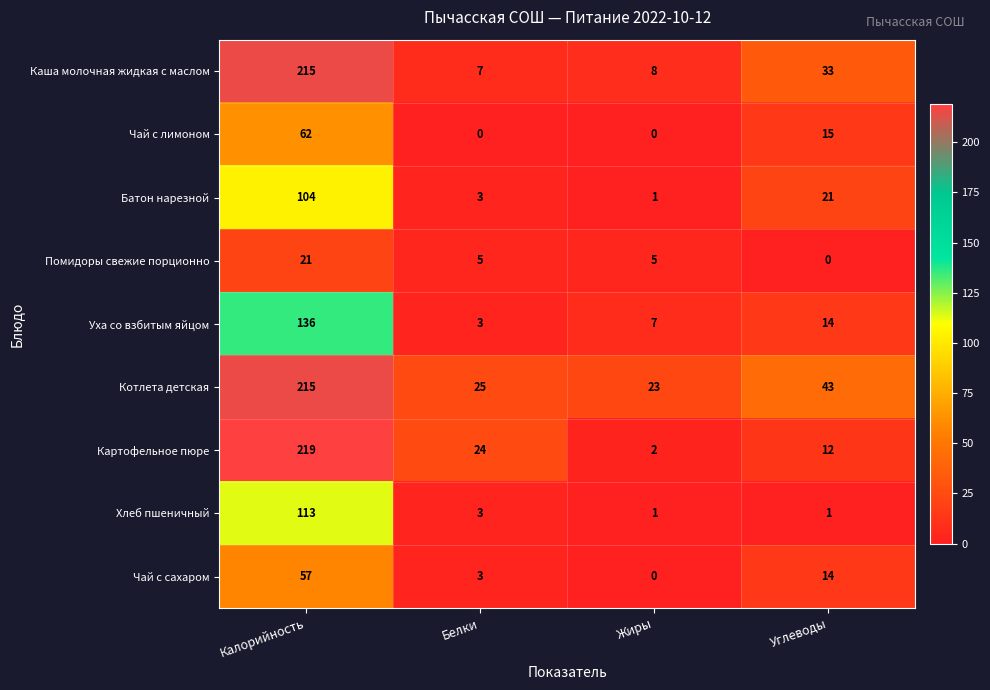

What is the average value of the Помидоры свежие порционно series?

8